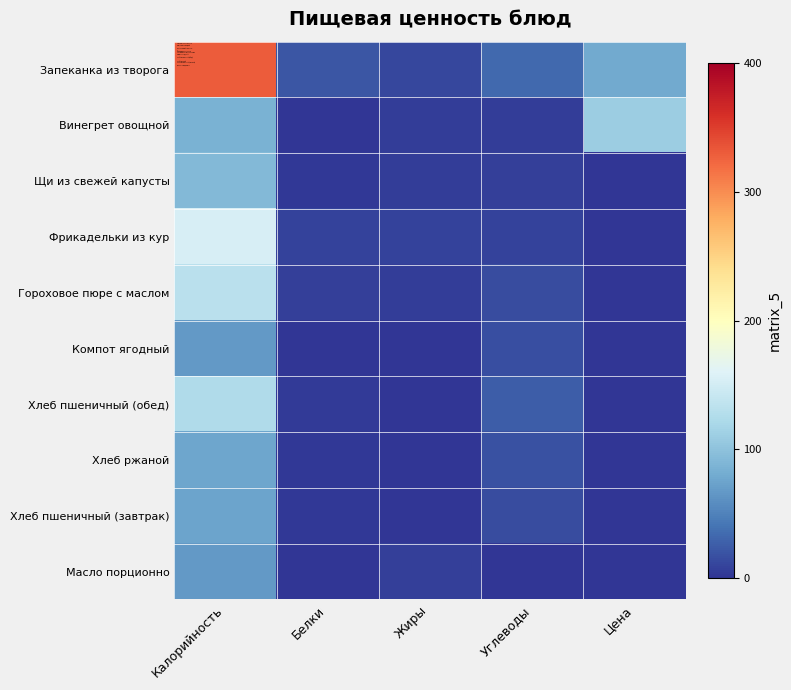

Which category has the lowest value across all series?

Цена